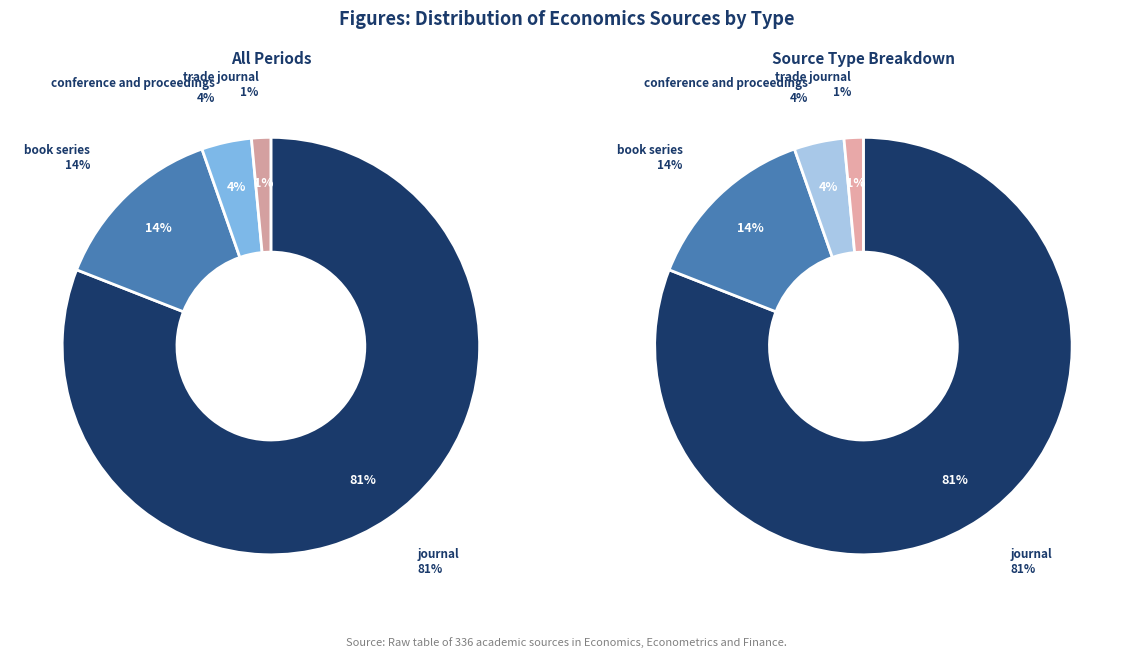

Which category accounts for the majority?

journal